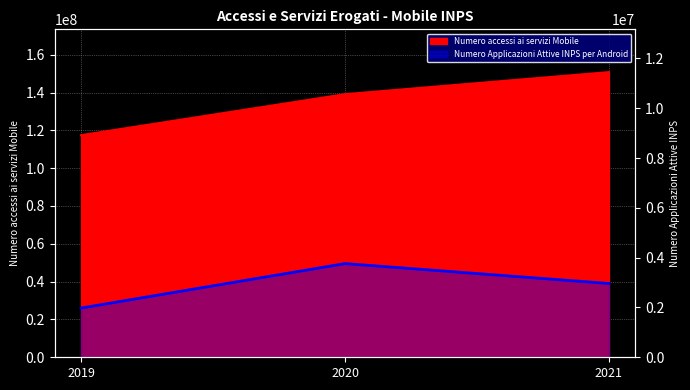

How many lines are shown in the chart?

1